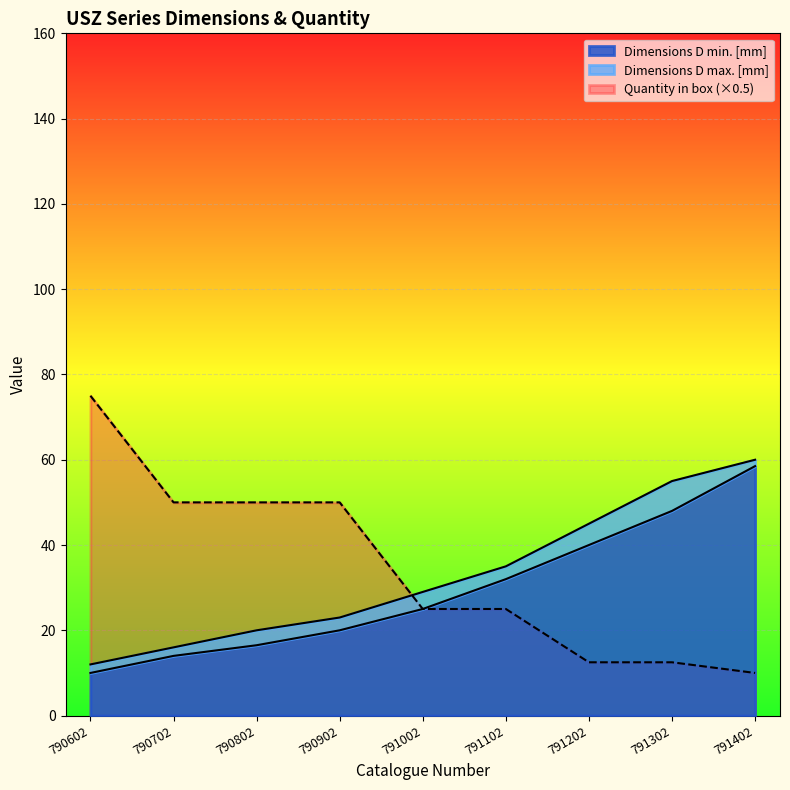

True or false: Quantity in box has more than 1 points higher than both neighbors.

False